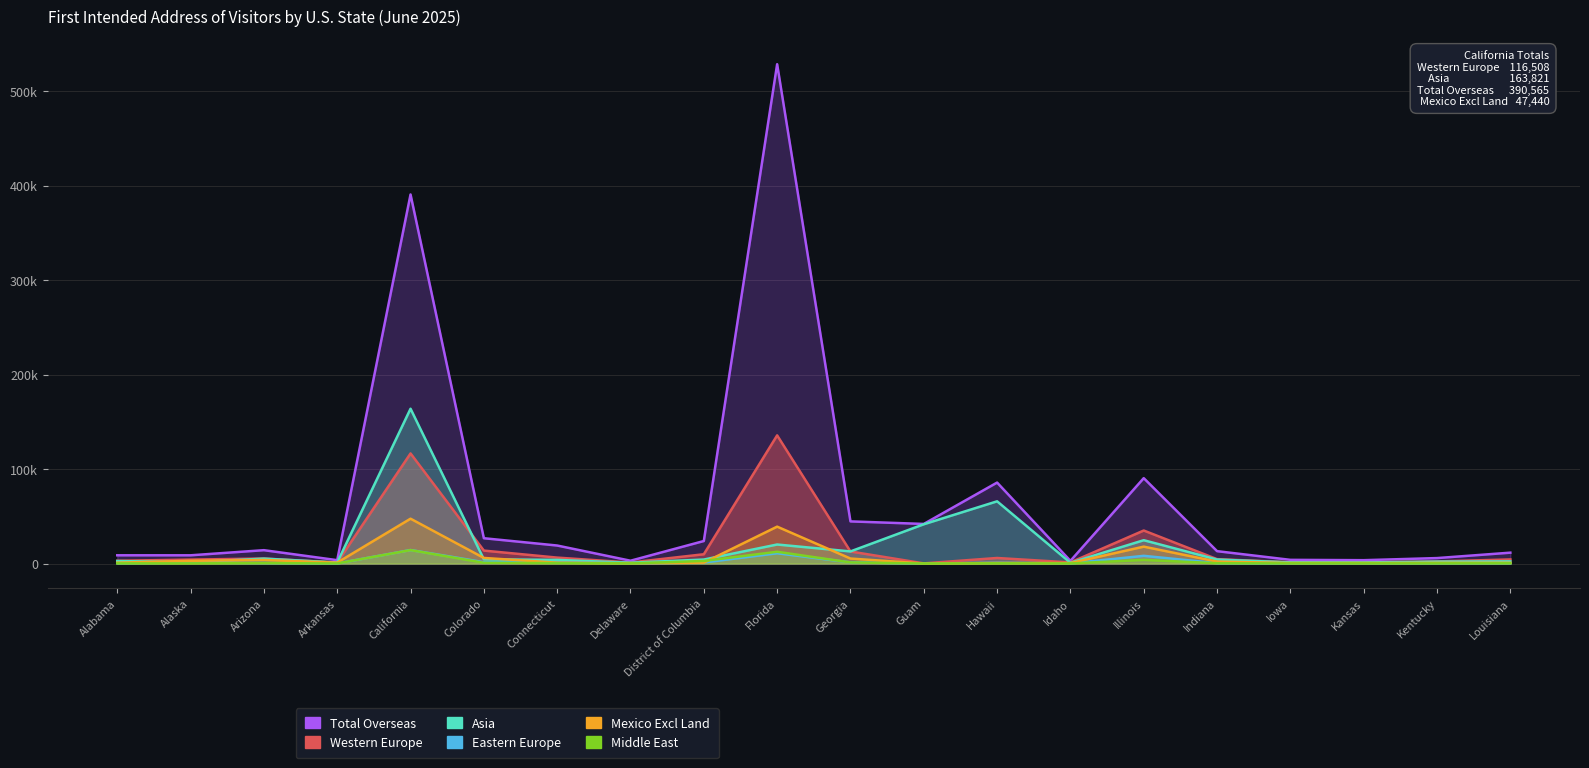

The value of Asia at Colorado is 7193. True or false?

False